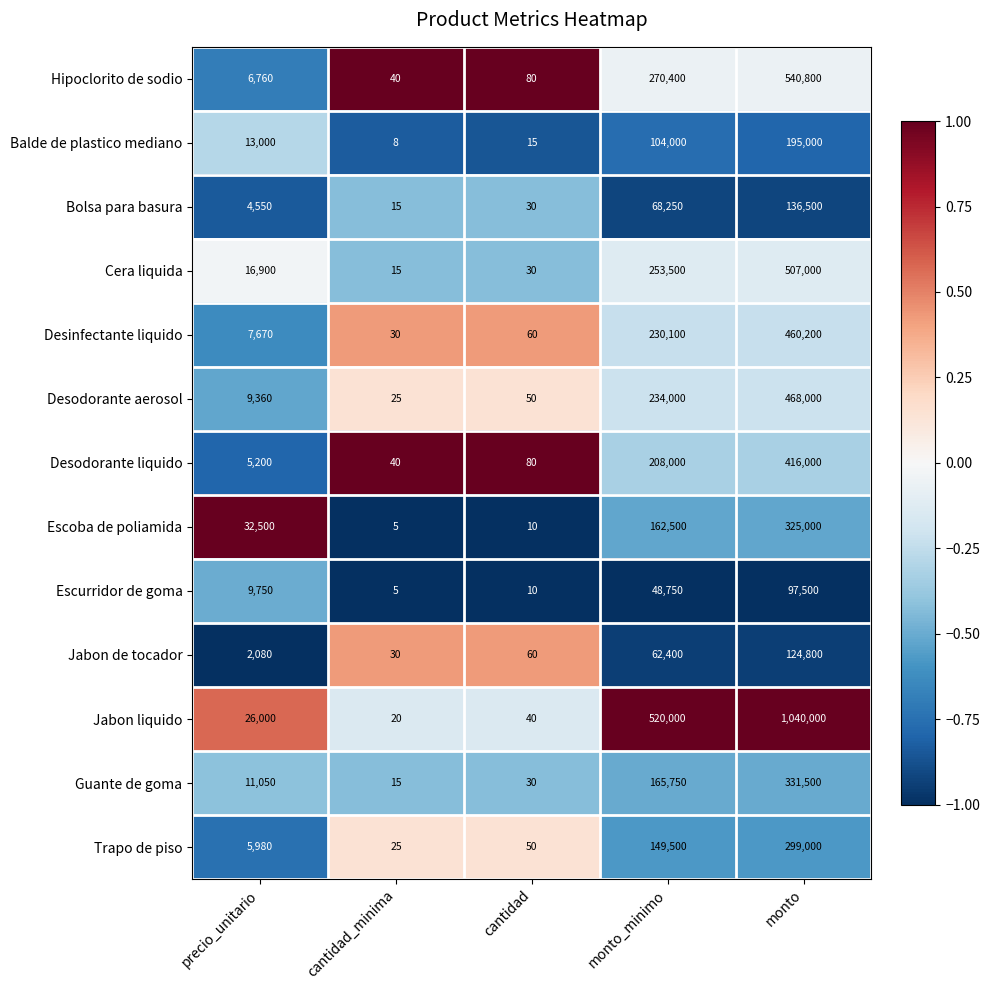

At monto, list the series in order from largest to smallest.

Jabon liquido, Hipoclorito de sodio, Cera liquida, Desodorante aerosol, Desinfectante liquido, Desodorante liquido, Guante de goma, Escoba de poliamida, Trapo de piso, Balde de plastico mediano, Bolsa para basura, Jabon de tocador, Escurridor de goma